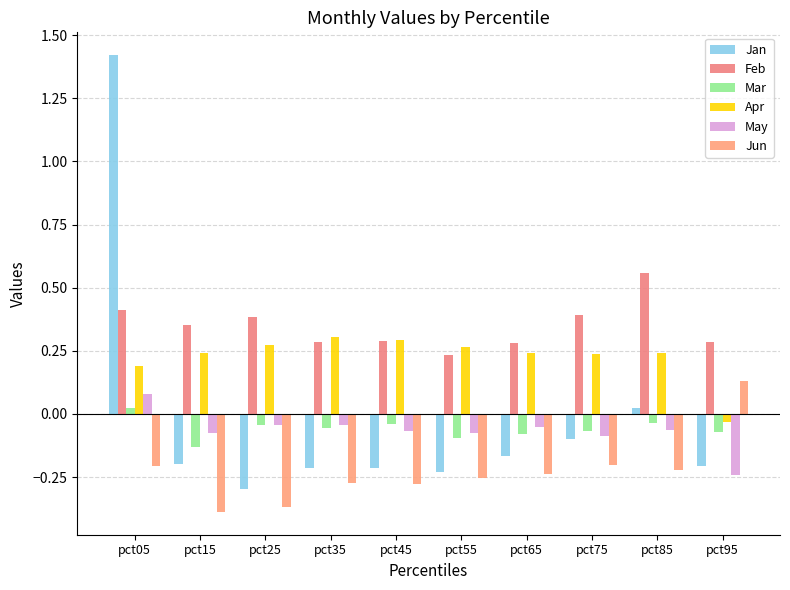

Where is Jun nearest to the value 0?

pct95